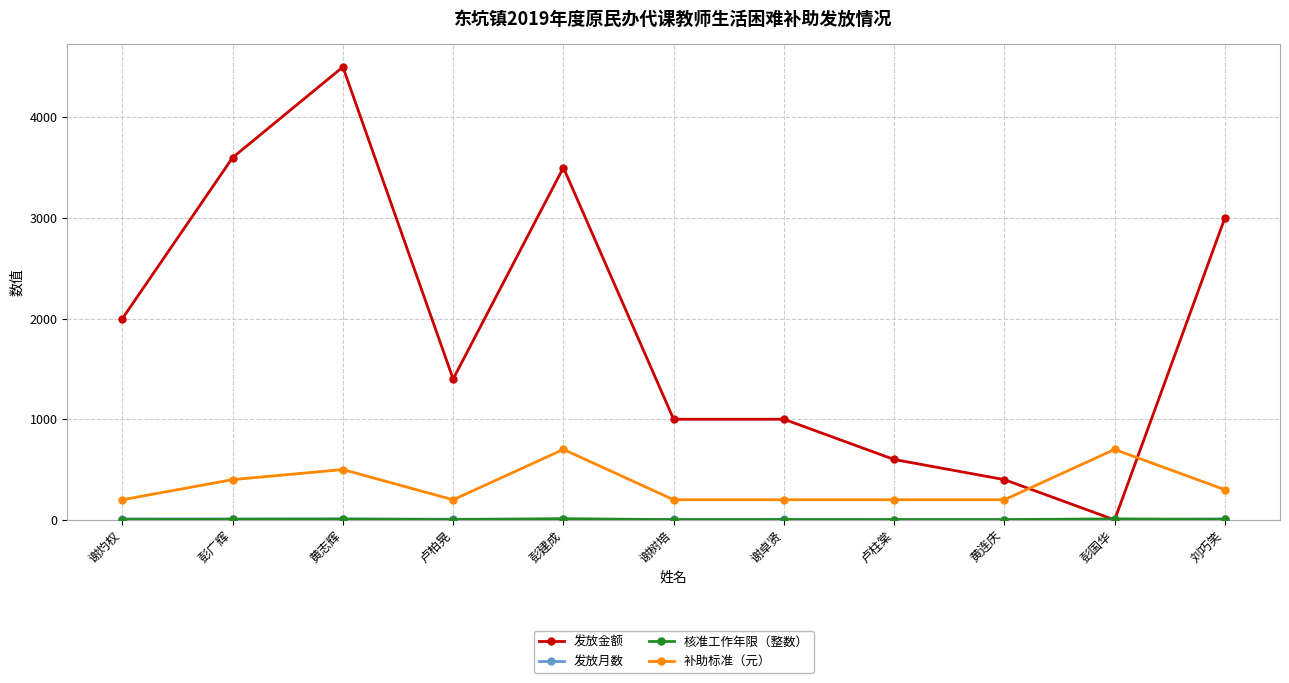

Is this an area chart (filled region under the line)?

No